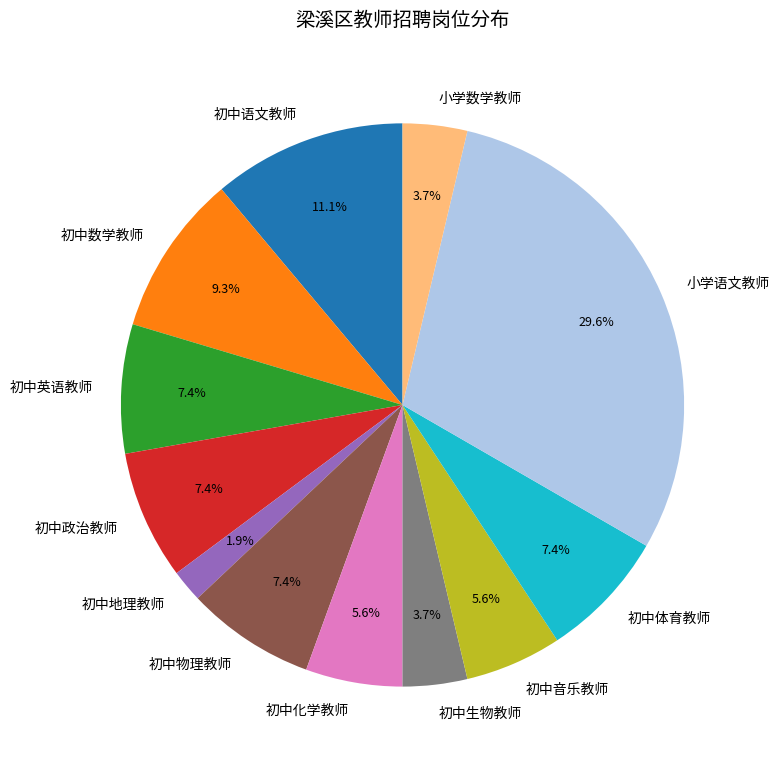

Is there a majority slice in this chart?

No